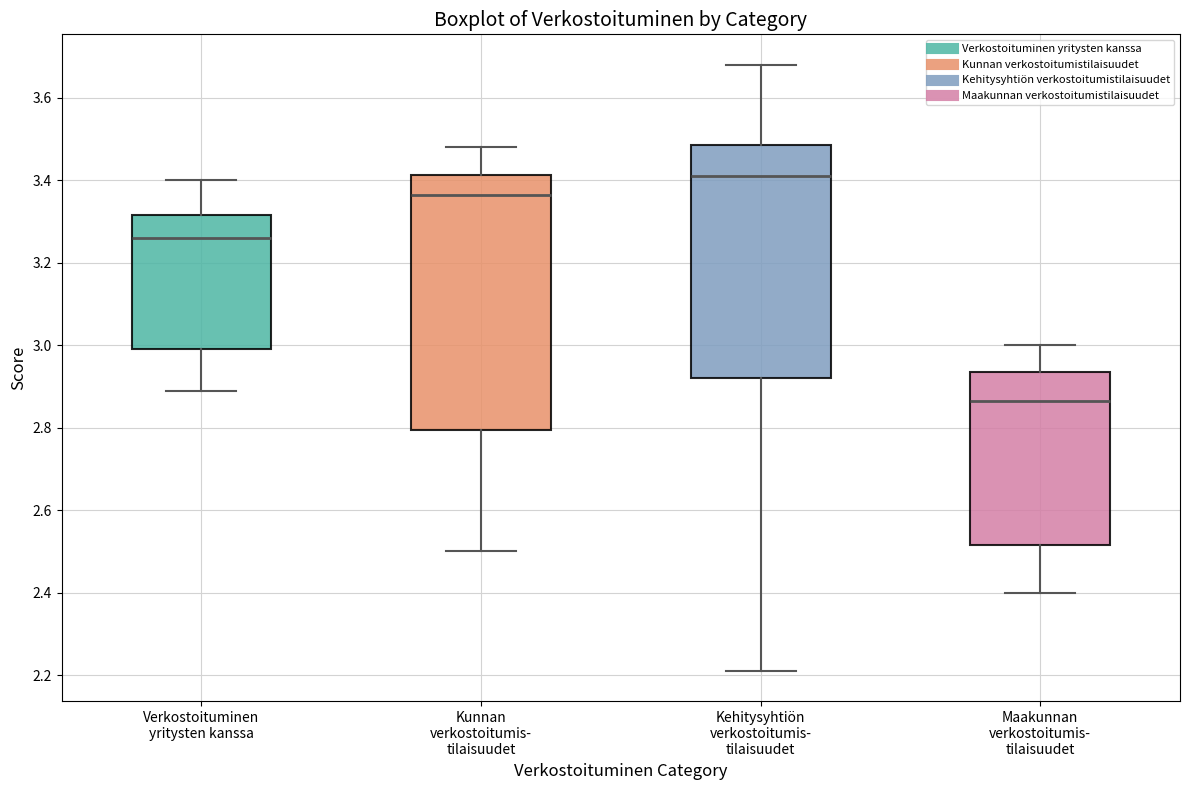

Which box's median line is the lowest?

Maakunnan verkostoitumis- tilaisuudet